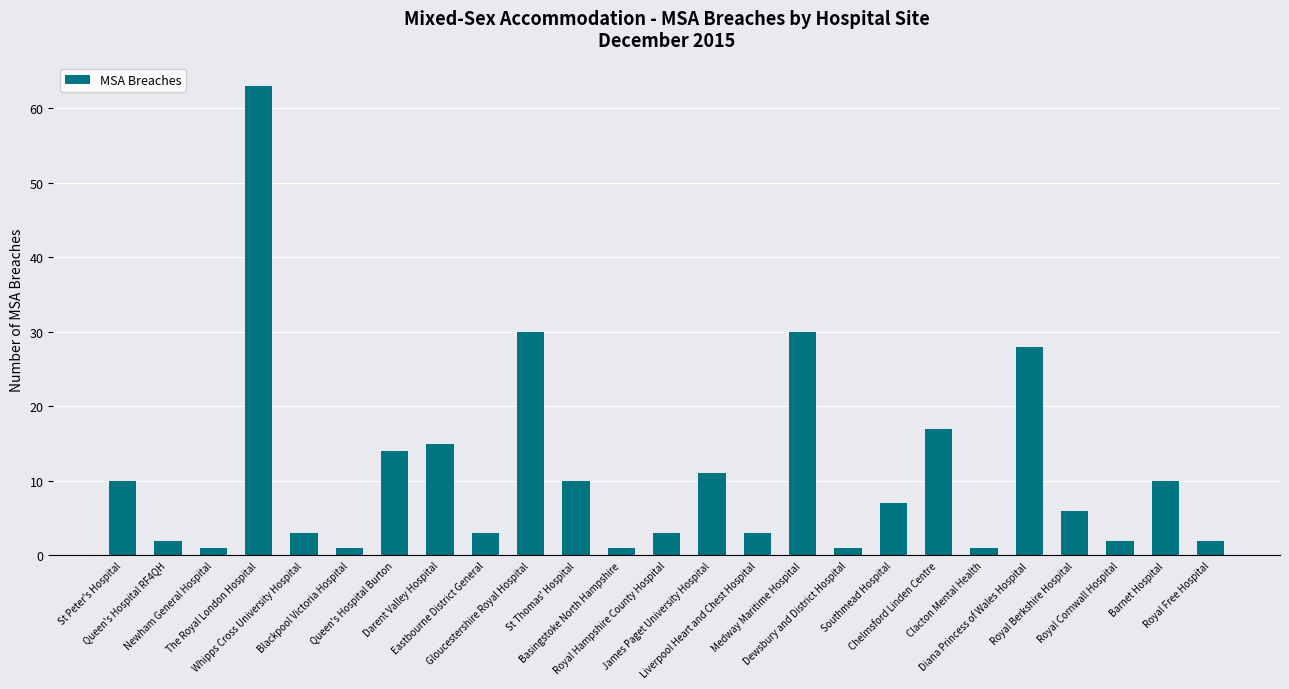

Reading left to right, what are all the values shown in this chart?

10	2	1	63	3	1	14	15	3	30	10	1	3	11	3	30	1	7	17	1	28	6	2	10	2